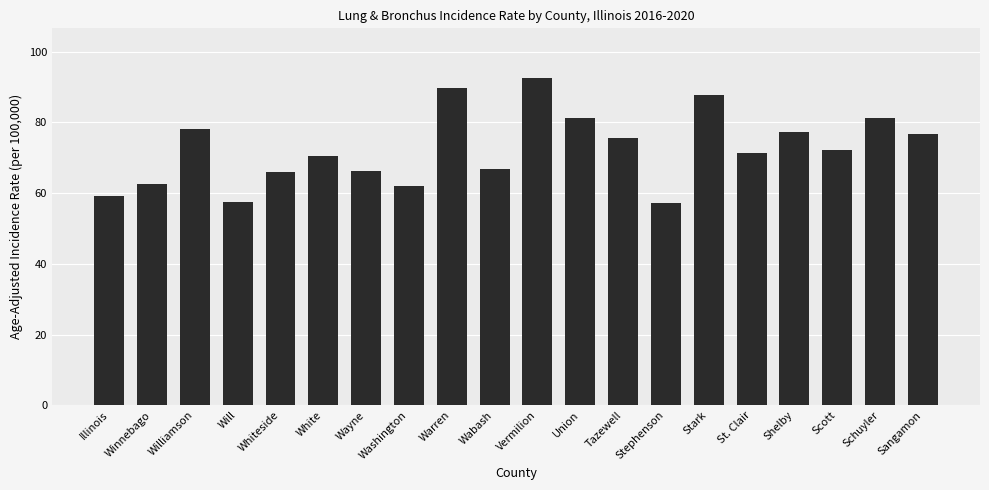

True or false: the data shows 109.9 at Winnebago.

False